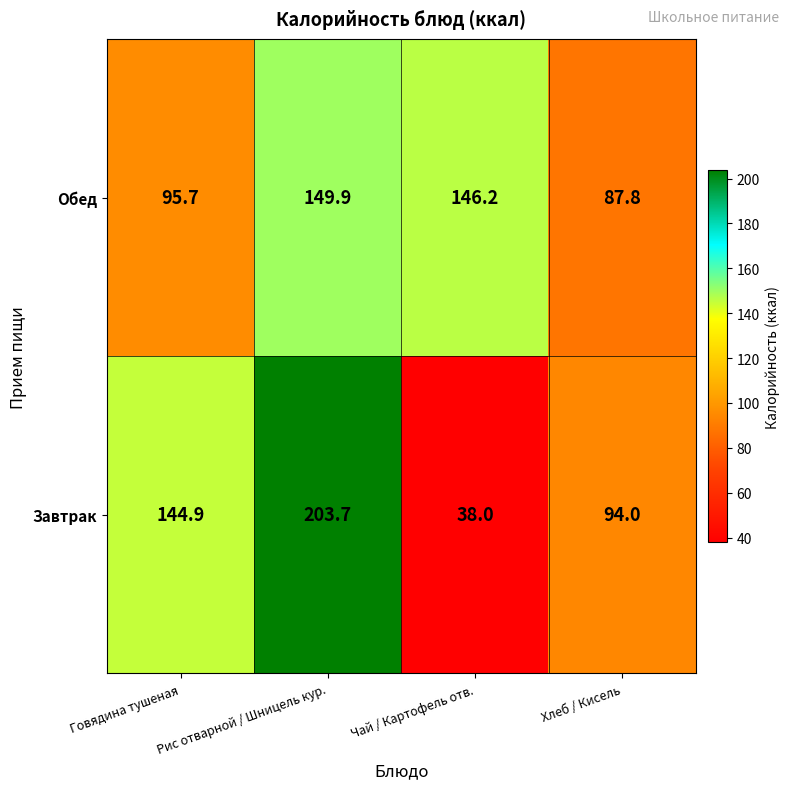

Is it true that Обед equals 149.9 at Рис отварной / Шницель кур.?

True